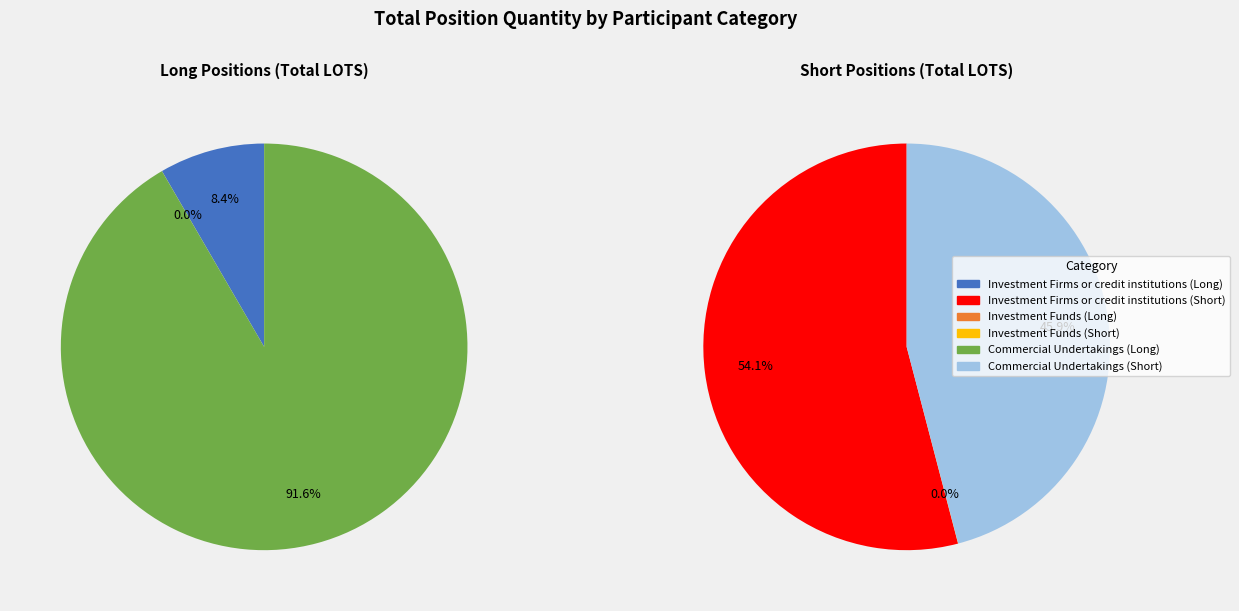

What is the difference between the highest and lowest values at Investment Funds?

28.0